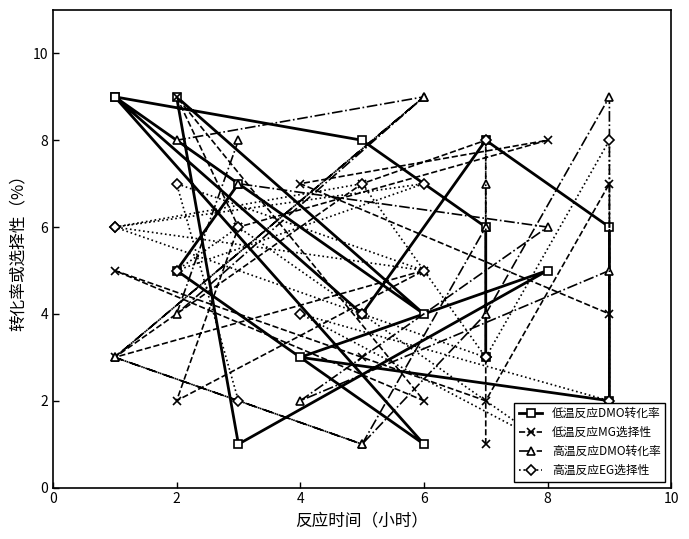

At which category does 低温反应DMO转化率 reach its first local peak?

6